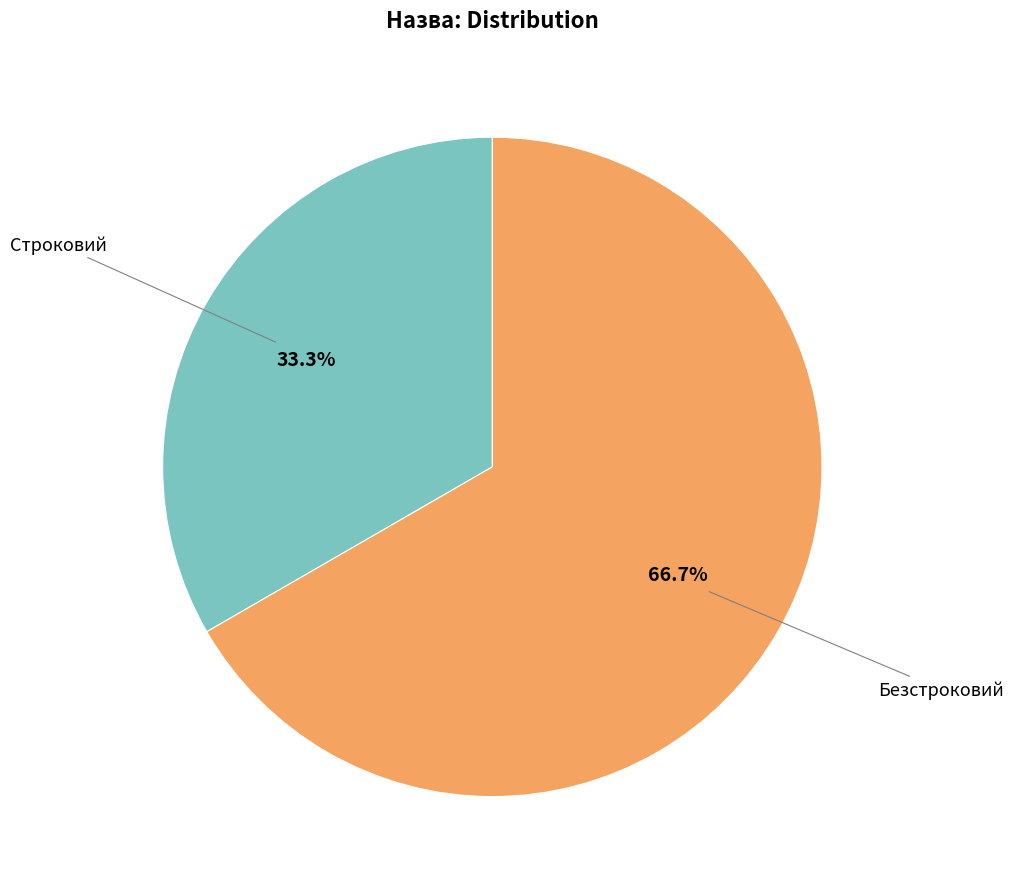

Combined, do Безстроковий and Строковий account for over 50%?

Yes